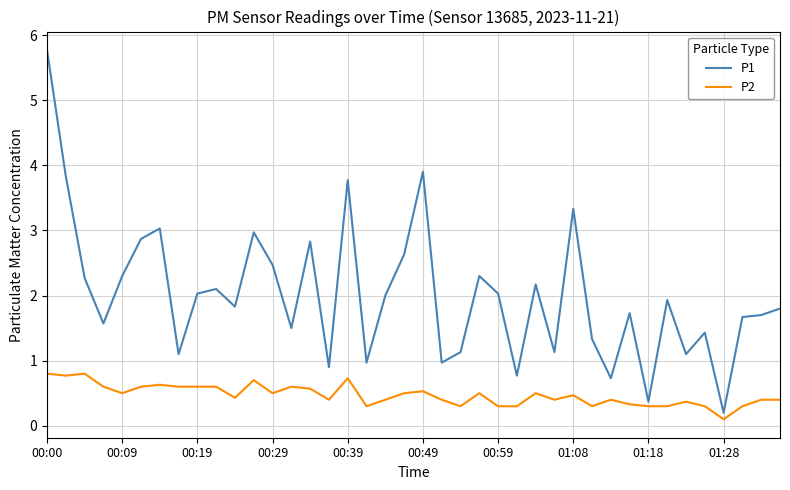

True or false: P1 and P2 intersect in this chart.

False